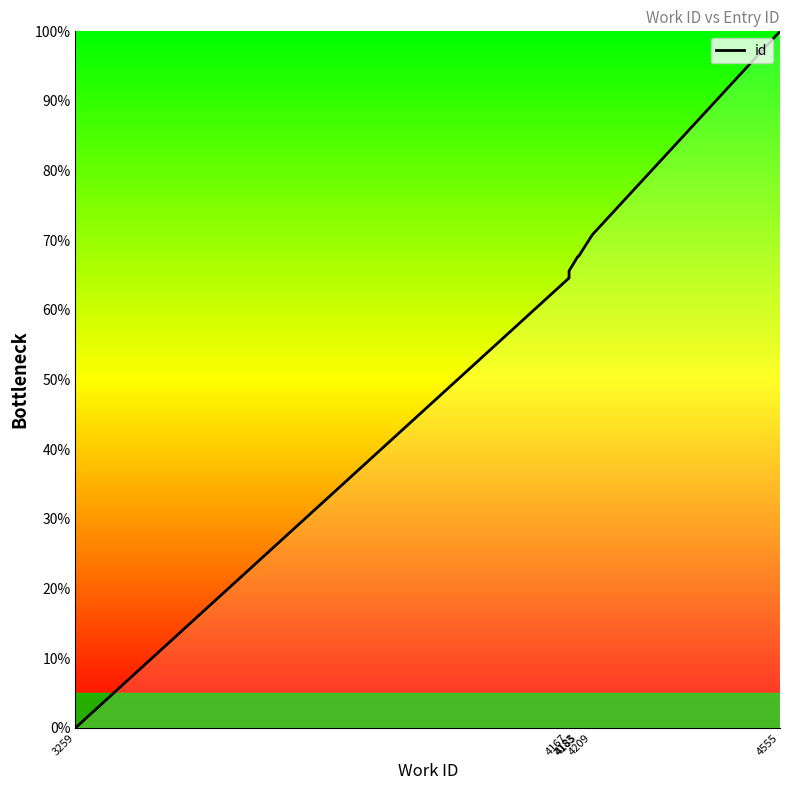

What is the value of the 6th point from the left?

67.7